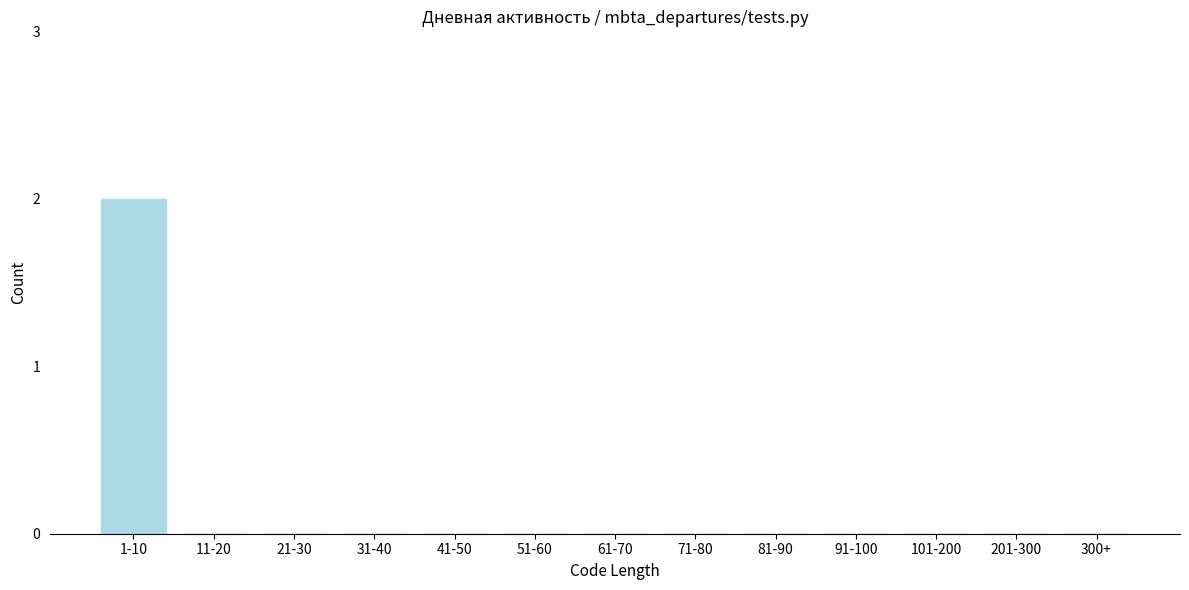

Reading right to left, what are all the values shown in this chart?

300+=0	201-300=0	101-200=0	91-100=0	81-90=0	71-80=0	61-70=0	51-60=0	41-50=0	31-40=0	21-30=0	11-20=0	1-10=2